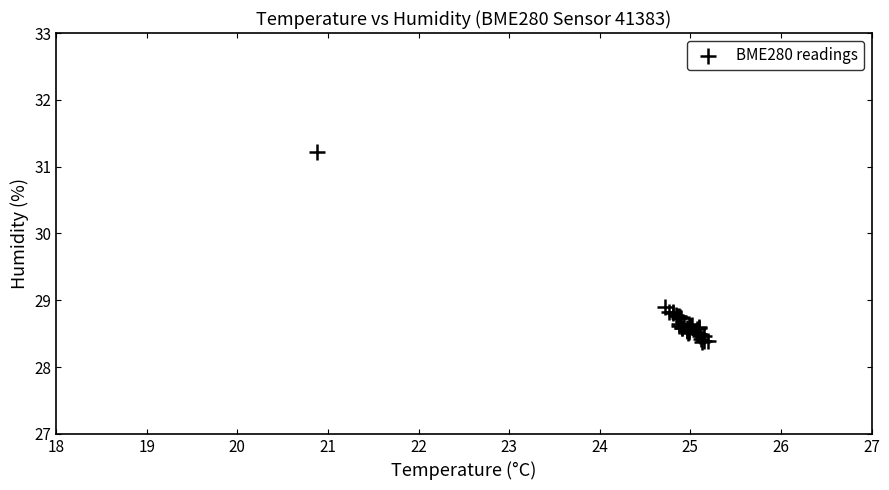

What Y value in the scatter plot is closest to 29?

28.9